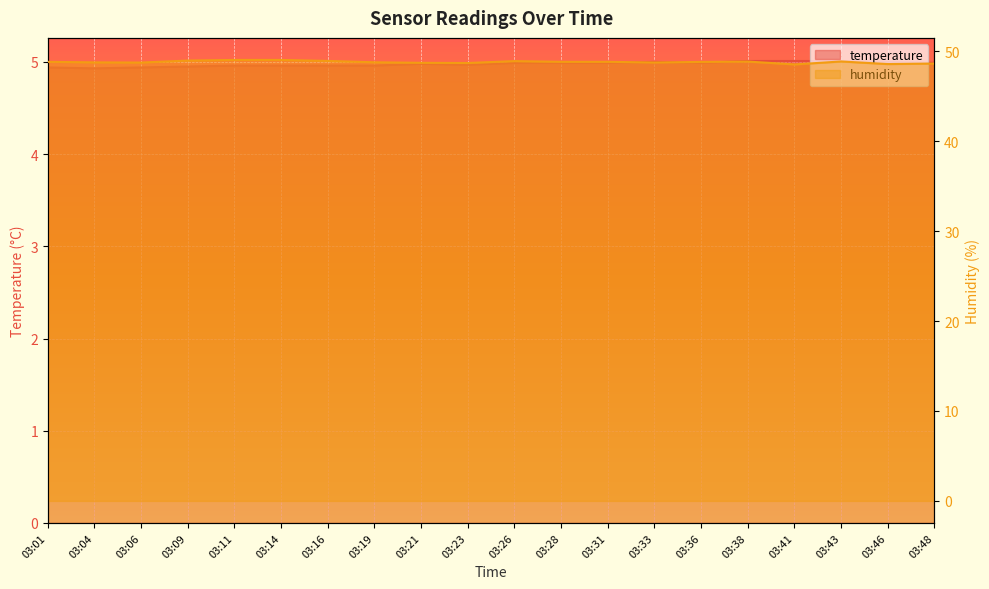

What is the value of the humidity point at the 14th from the left?

48.8